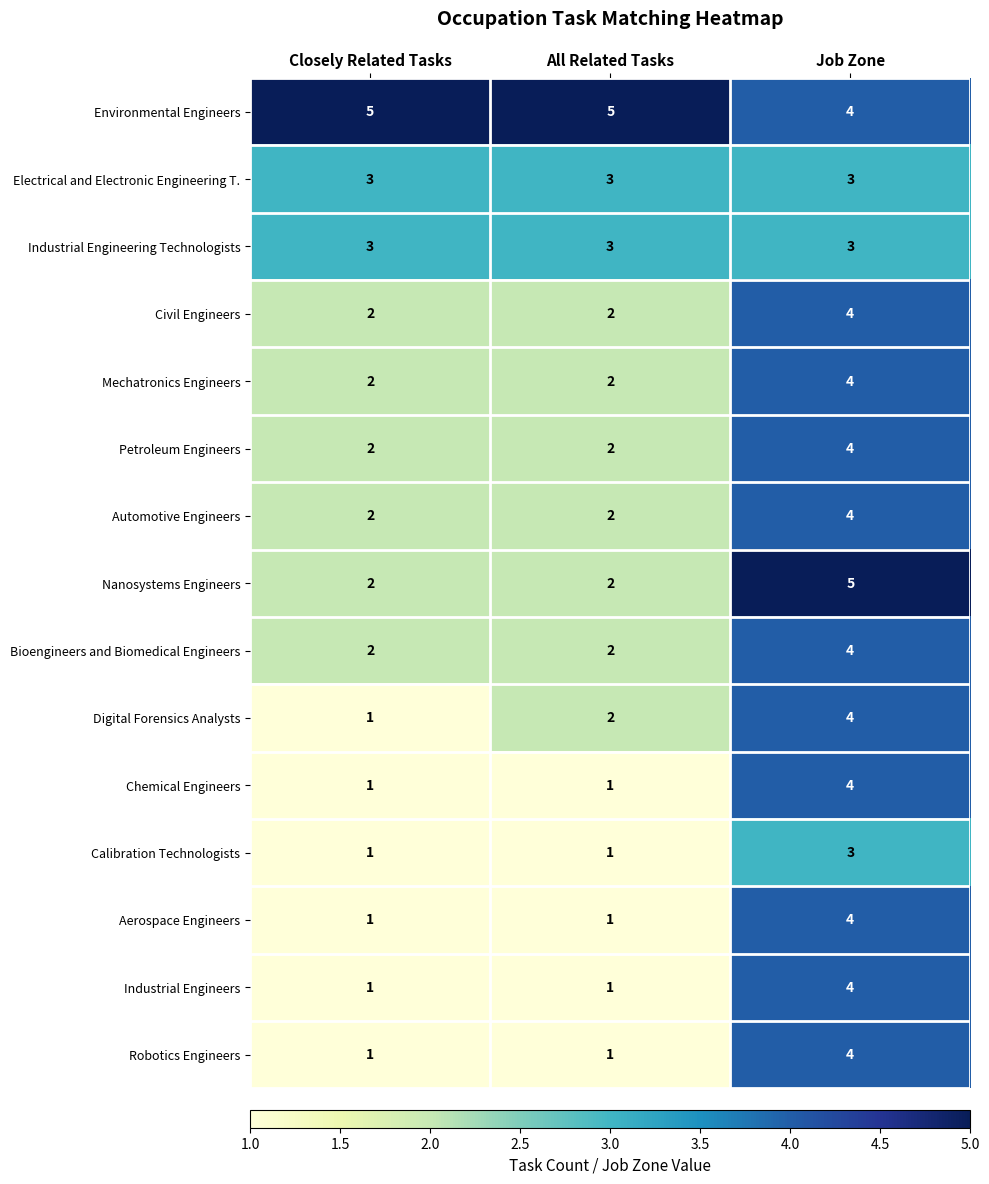

What is the greatest value displayed?

5